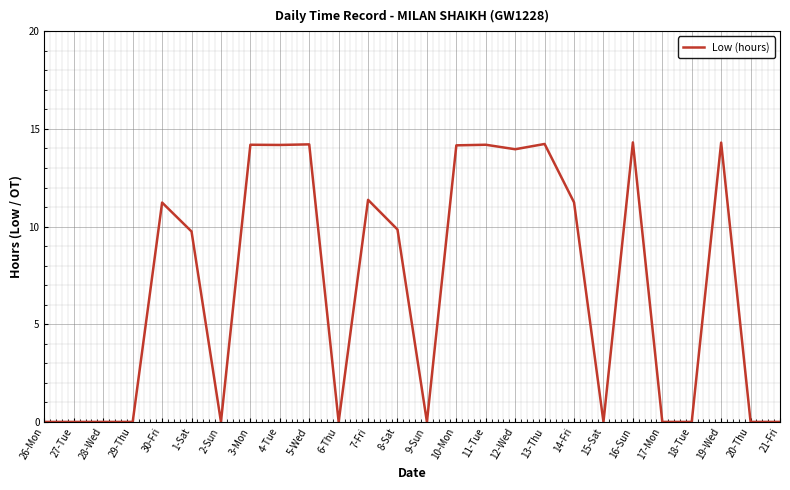

What is the change in value from 4-Tue to 8-Sat?

-4.3